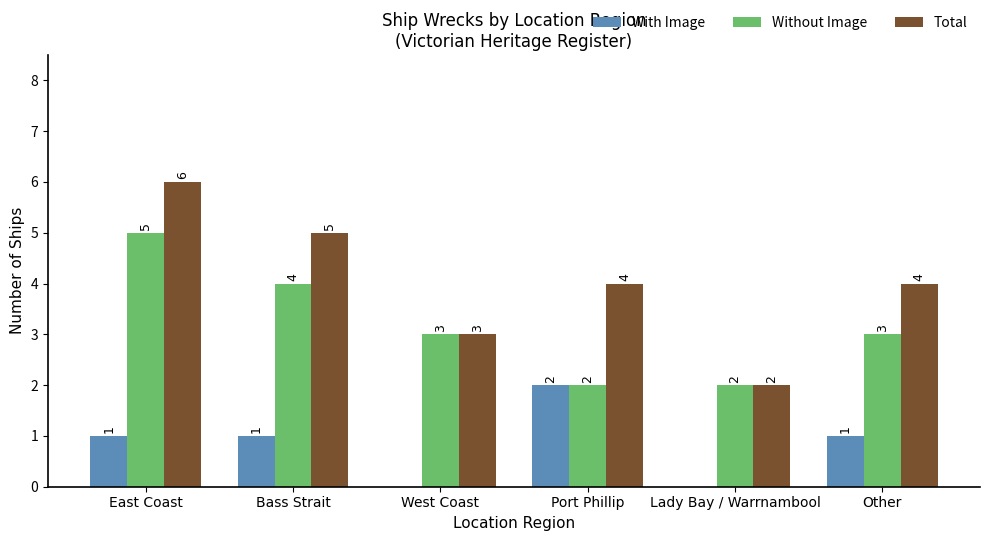

Are the bars horizontal?

No